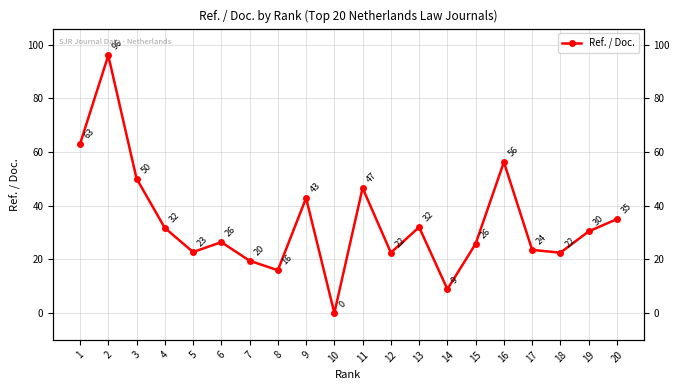

What is the difference between the values at 9 and 20?

7.9